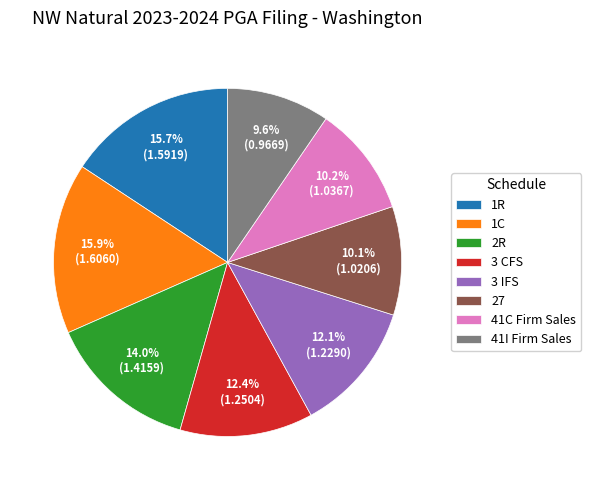

Is there any slice that represents more than half of the pie?

No